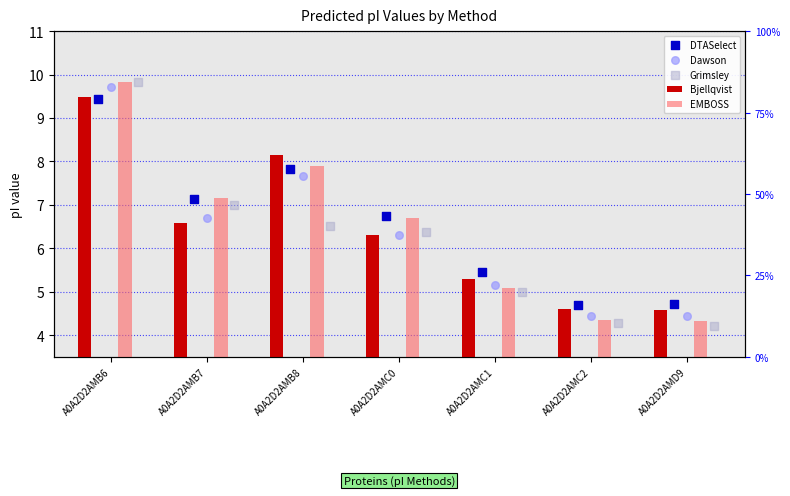

Which series contains the lowest Y value?

Grimsley